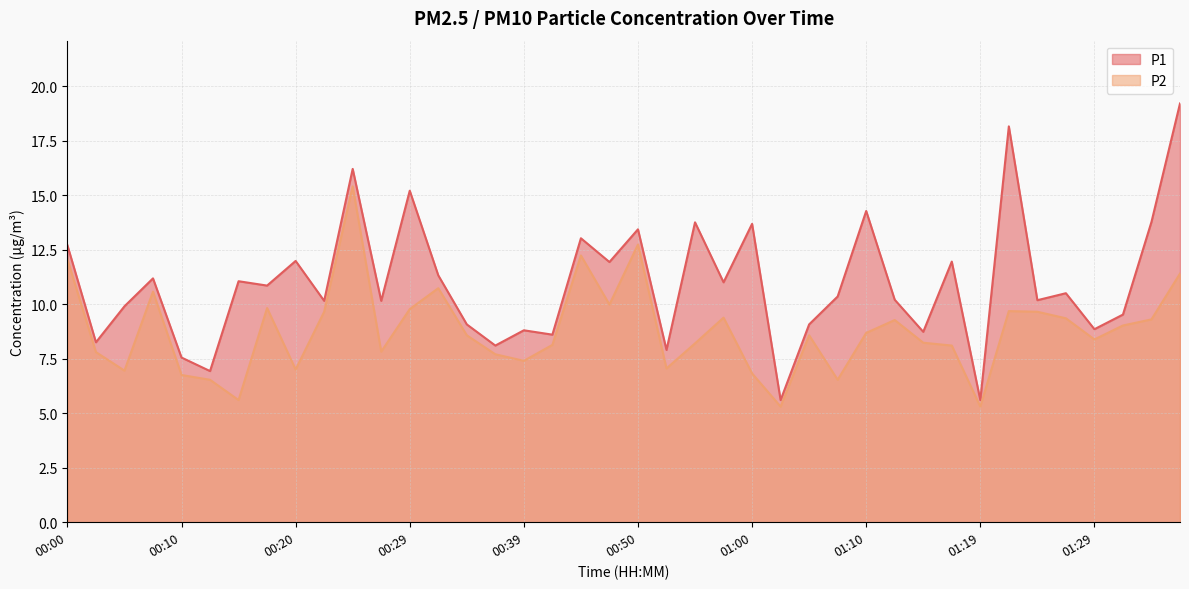

Reading right to left, list all the values displayed in this chart.

P1: 01:37=19.2	01:34=13.8	01:32=9.5	01:29=8.8	01:27=10.5	01:24=10.2	01:22=18.1	01:19=5.6	01:17=11.9	01:15=8.7	01:12=10.2	01:10=14.3	01:07=10.3	01:05=9.1	01:02=5.6	01:00=13.7	00:57=11.0	00:55=13.8	00:52=7.9	00:50=13.4	00:47=11.9	00:45=13.0	00:42=8.6	00:39=8.8	00:37=8.1	00:34=9.1	00:32=11.3	00:29=15.2	00:27=10.2	00:25=16.2	00:22=10.2	00:20=12.0	00:17=10.8	00:15=11.1	00:12=6.9	00:10=7.5	00:07=11.2	00:05=9.9	00:02=8.2	00:00=12.7
P2: 01:37=11.4	01:34=9.3	01:32=9.0	01:29=8.4	01:27=9.3	01:24=9.7	01:22=9.7	01:19=5.3	01:17=8.1	01:15=8.2	01:12=9.3	01:10=8.7	01:07=6.5	01:05=8.6	01:02=5.3	01:00=6.8	00:57=9.4	00:55=8.2	00:52=7.0	00:50=12.7	00:47=10.0	00:45=12.2	00:42=8.1	00:39=7.4	00:37=7.7	00:34=8.6	00:32=10.7	00:29=9.8	00:27=7.8	00:25=15.4	00:22=9.7	00:20=7.0	00:17=9.8	00:15=5.6	00:12=6.5	00:10=6.8	00:07=10.6	00:05=7.0	00:02=7.8	00:00=12.1